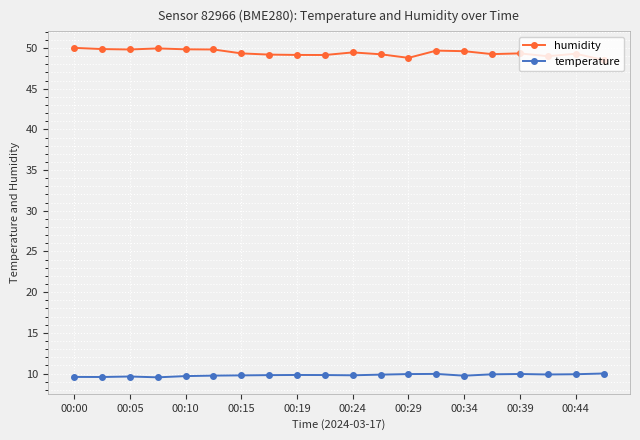

True or false: humidity has more than 1 interior local peaks.

True